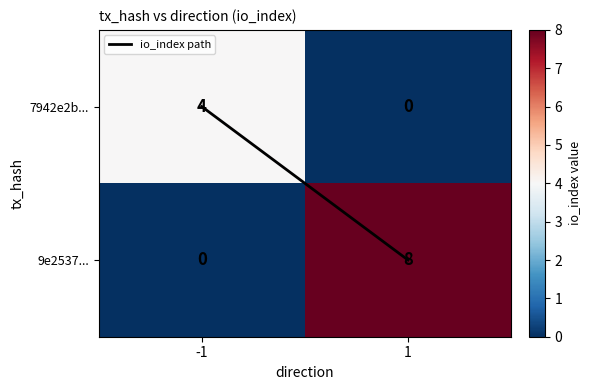

Reading left to right, transcribe all the data shown in this chart.

7942e2b...: 4	0
9e2537...: 0	8